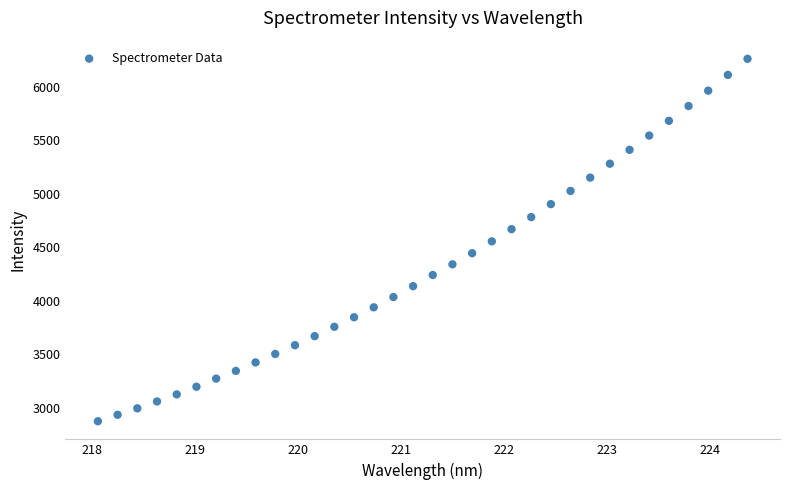

What is the range of Y values (max minus min)?

3392.7